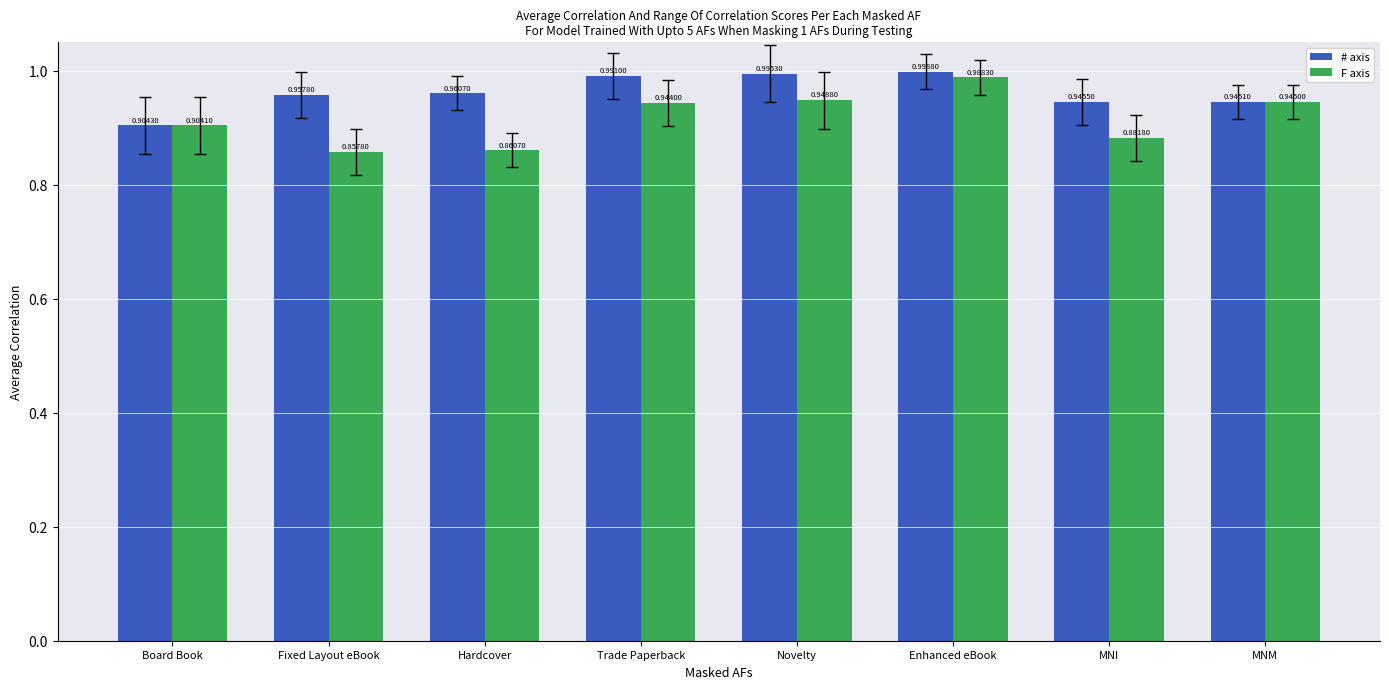

At which category does the chart reach its peak across all series?

Enhanced eBook